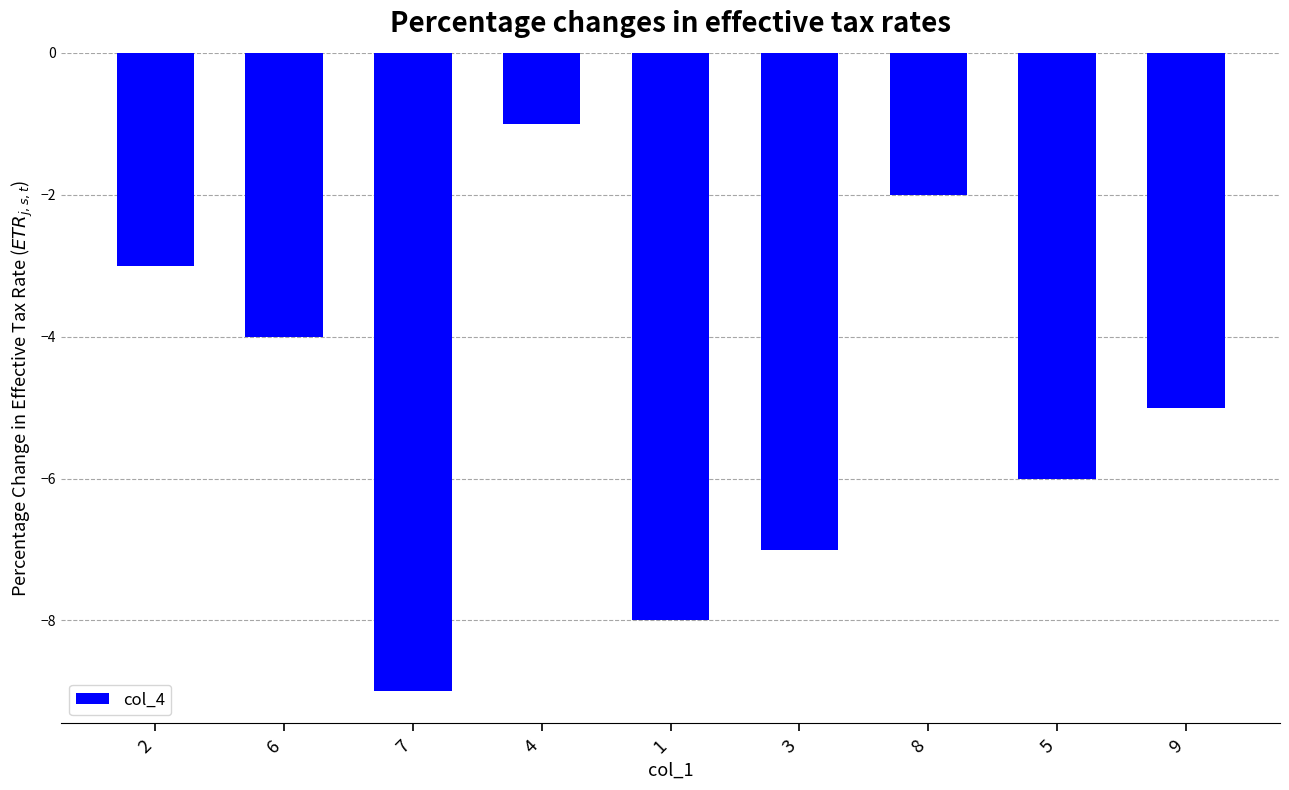

What is the difference between the maximum and minimum values?

8